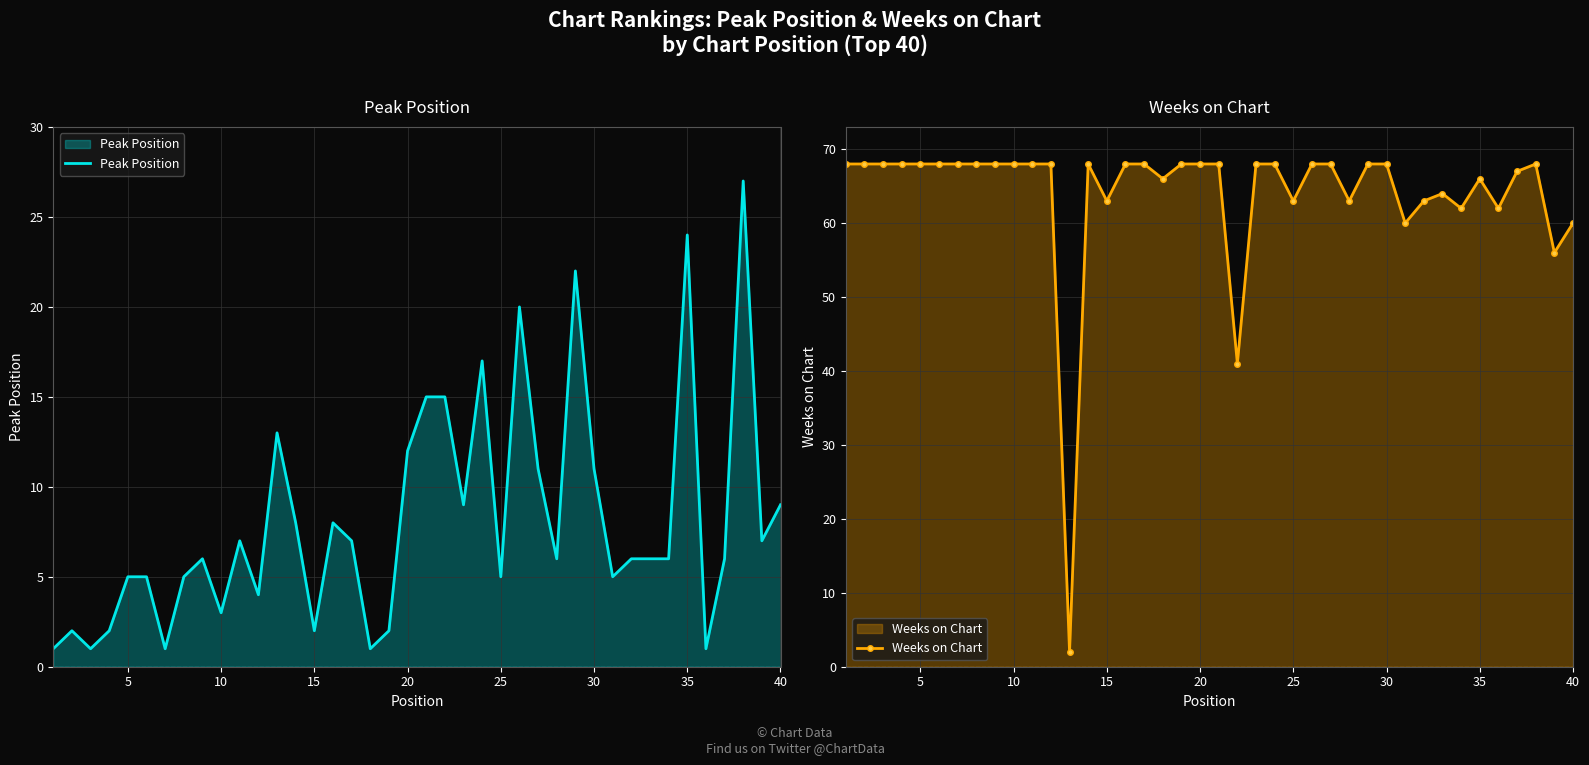

Which series has the largest range (max minus min)?

Weeks on Chart